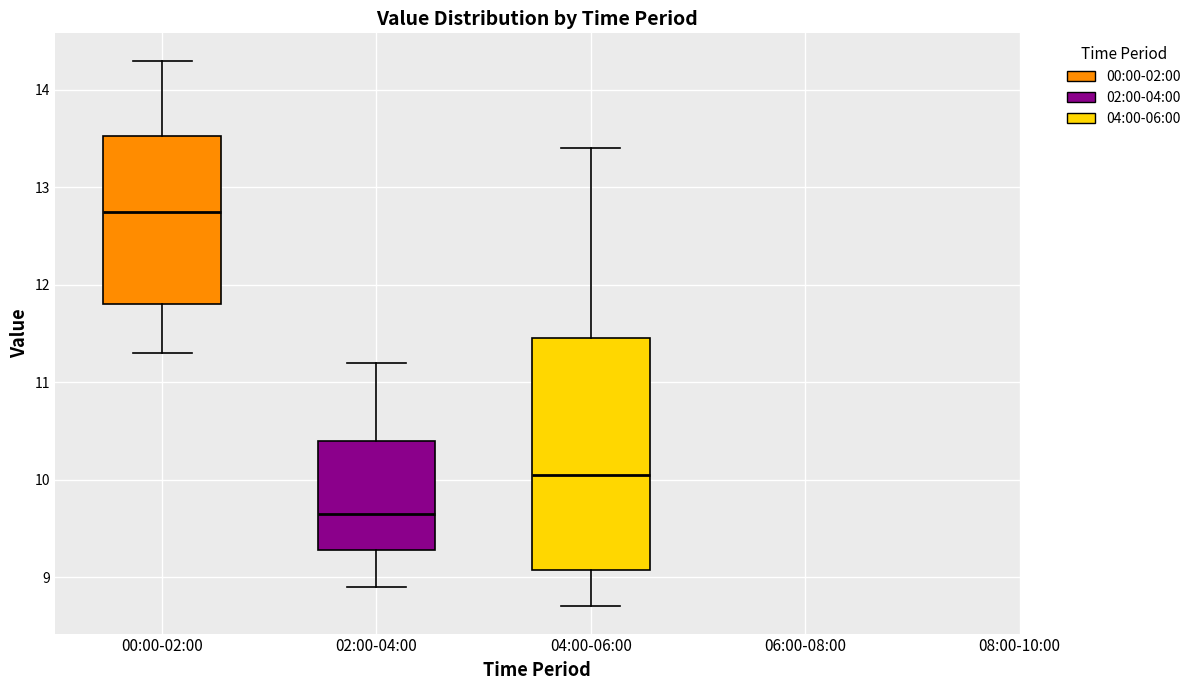

Comparing the boxes themselves (not the whiskers), which one is the tallest?

04:00-06:00